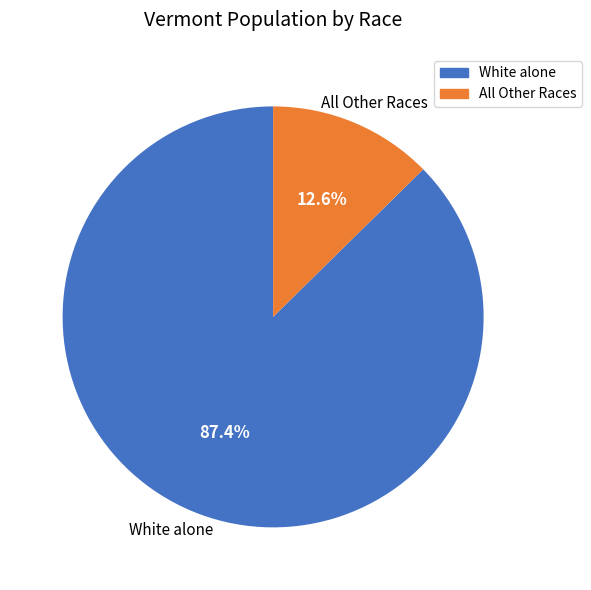

Does any single category account for the majority?

Yes